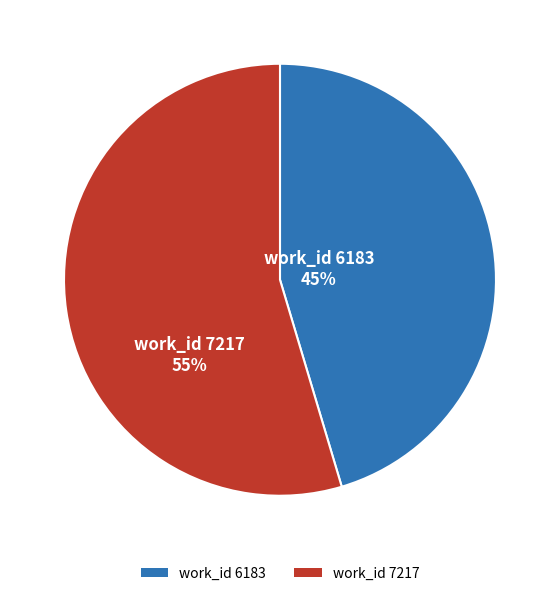

Is the sum of work_id 7217 and work_id 6183 greater than half?

Yes